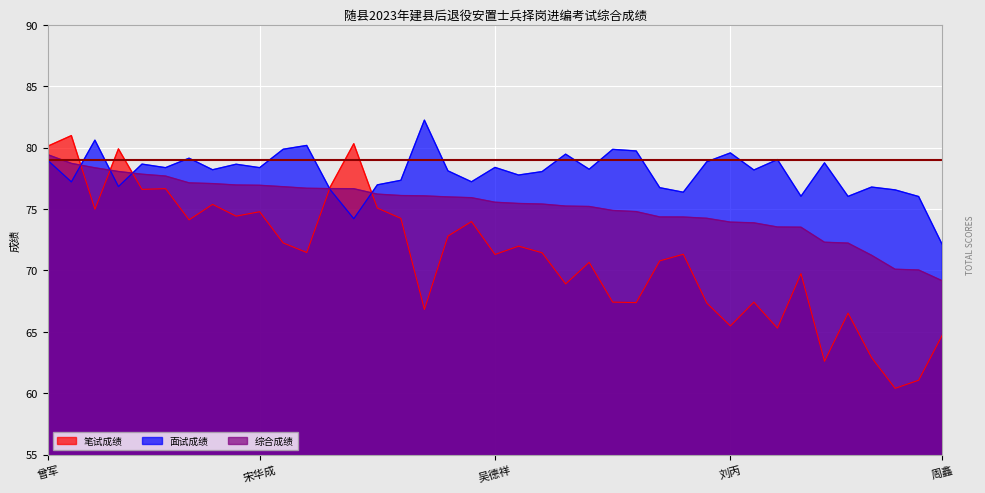

What is the difference between the maximum and minimum values in the 综合成绩 series?

10.3